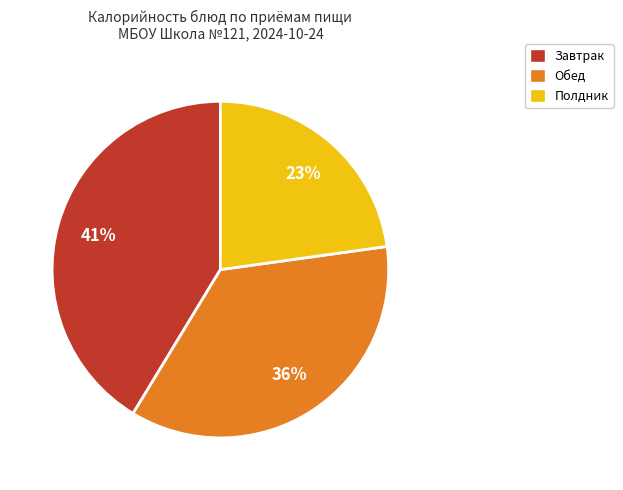

Does any single category account for the majority?

No